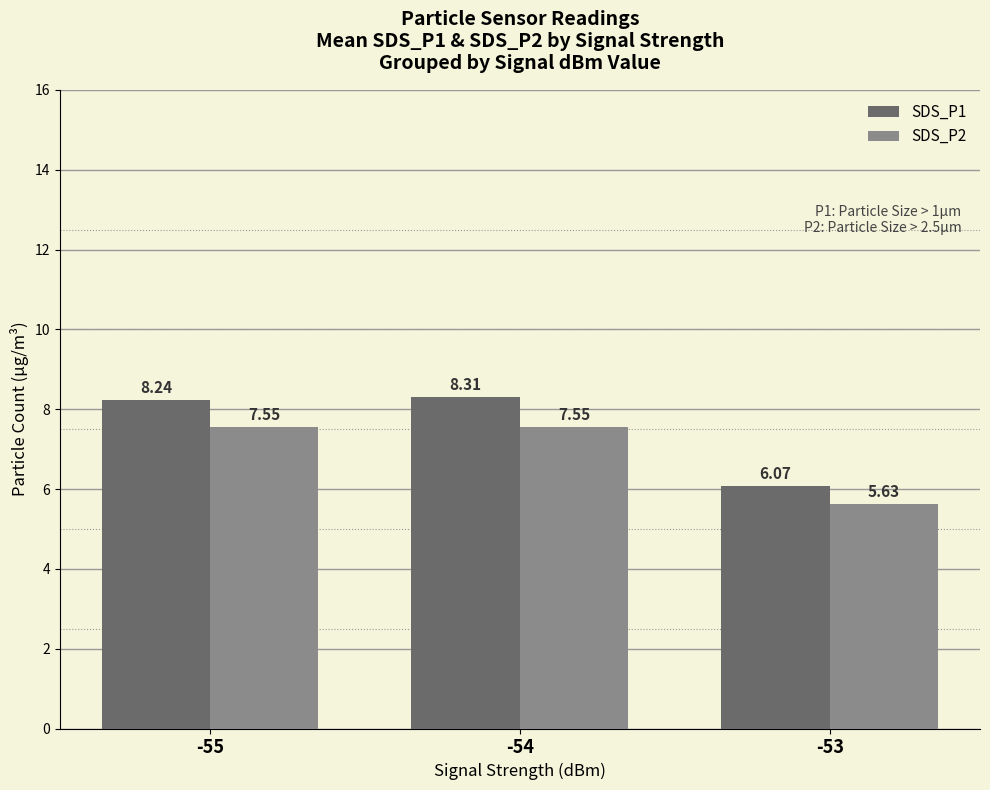

At which label does SDS_P2 first exceed 7?

-55